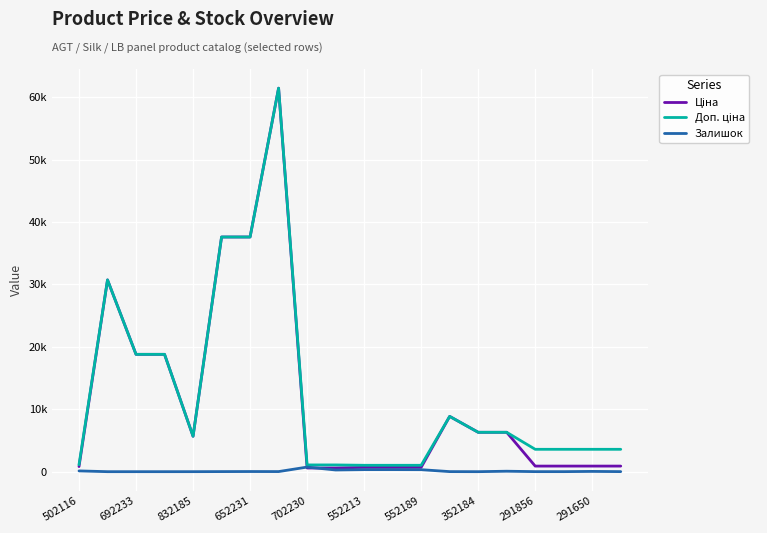

Does the chart have visible grid lines?

Yes